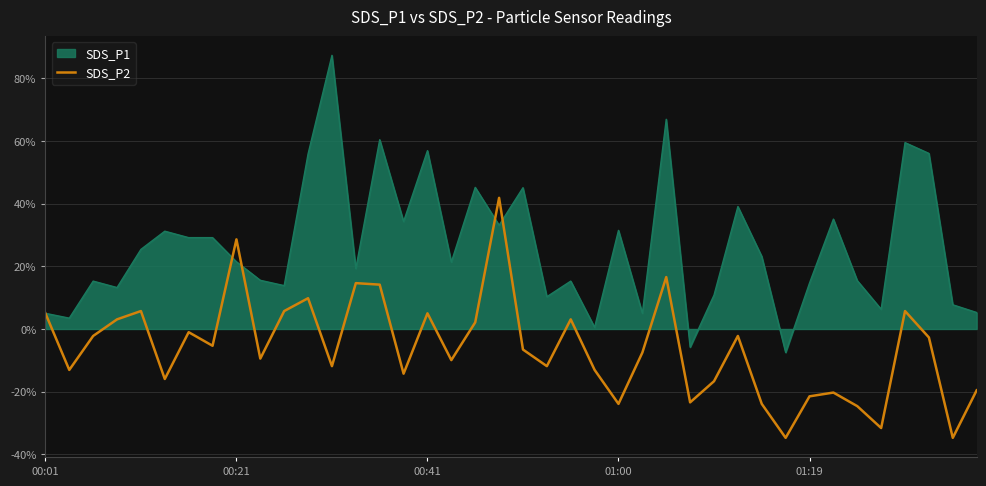

Which series has the widest spread of values?

SDS_P1